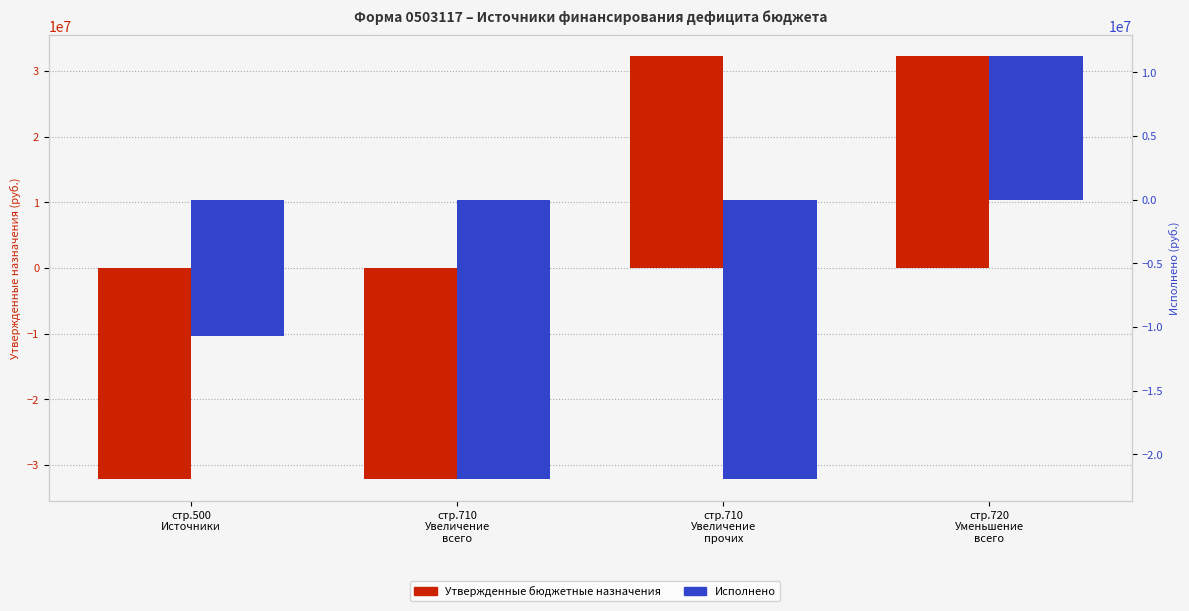

What is the total value across all series at стр.710
Увеличение
прочих?

10249416.0